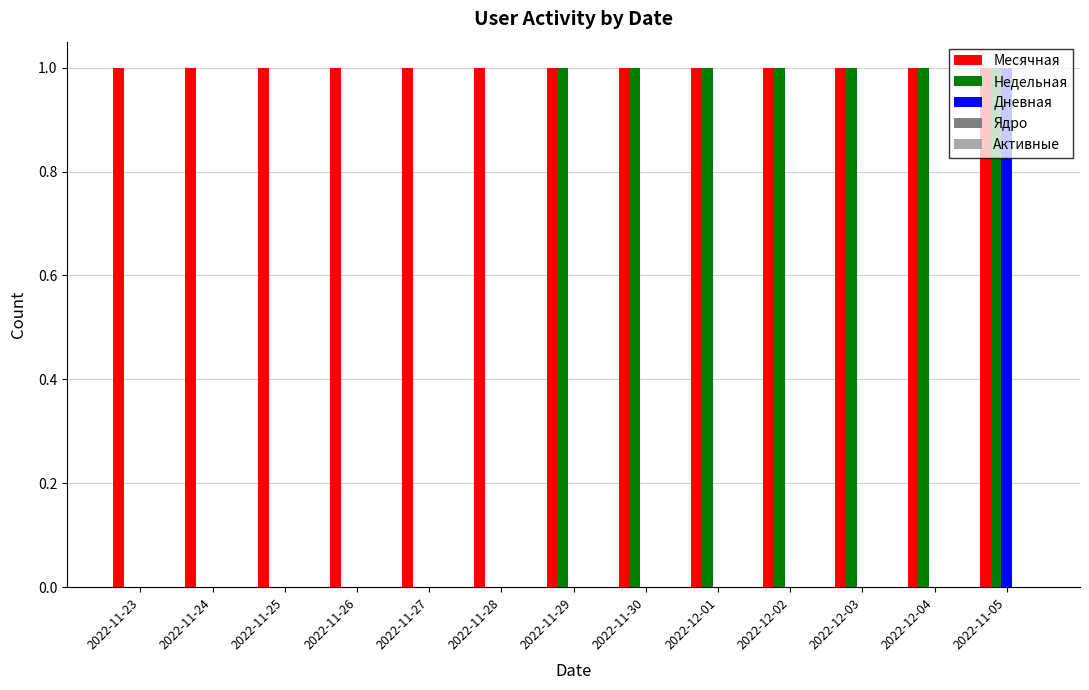

What is the average value of the Недельная series?

1